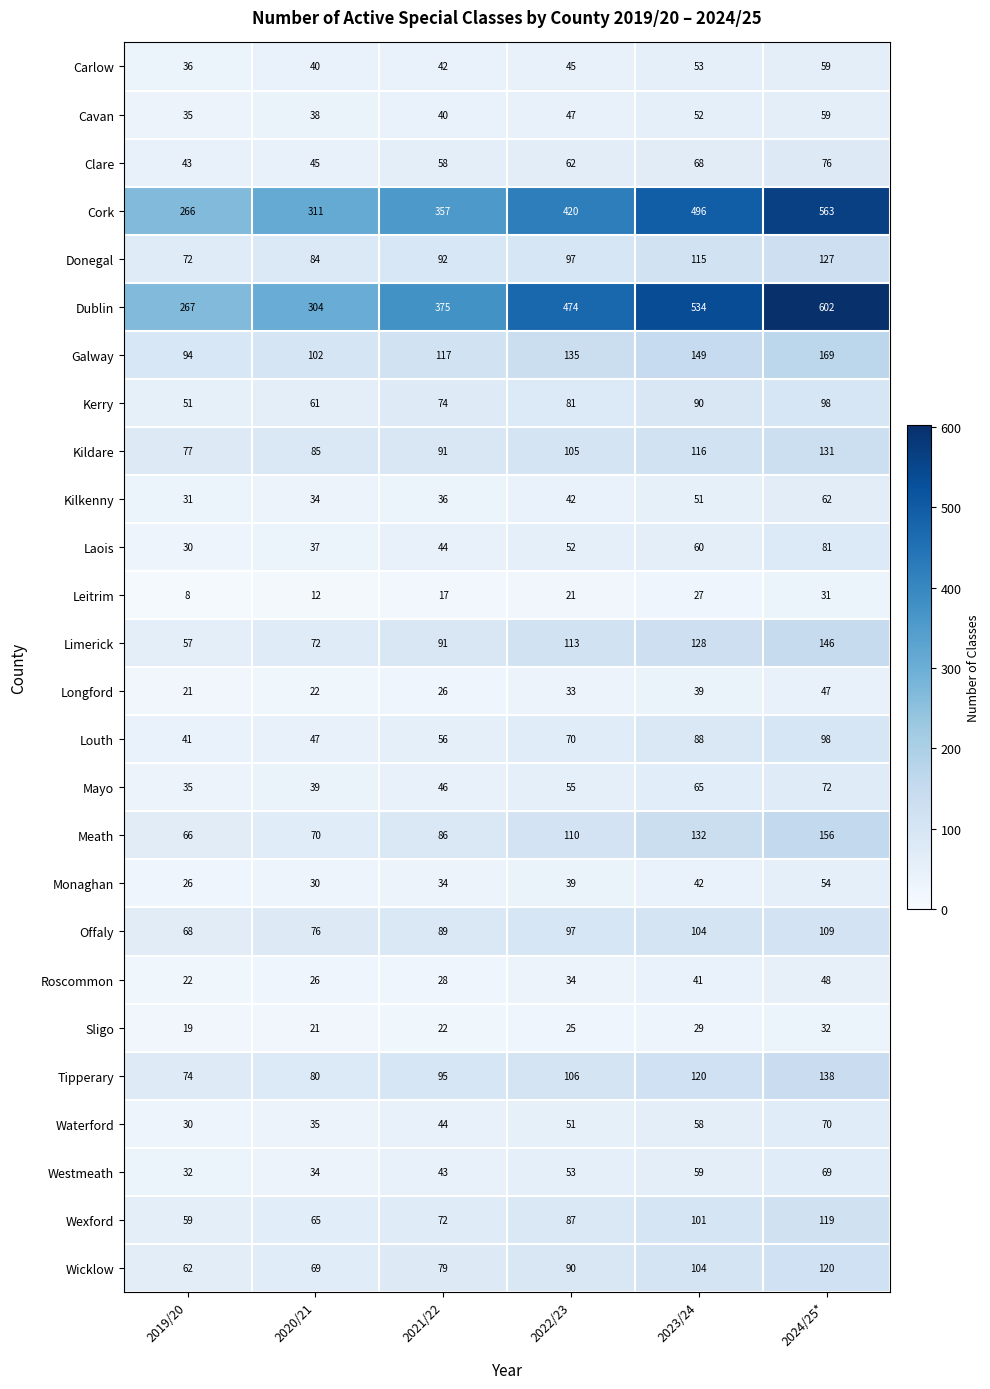

Read the Kilkenny value at 2024/25*, to the nearest 10.

60